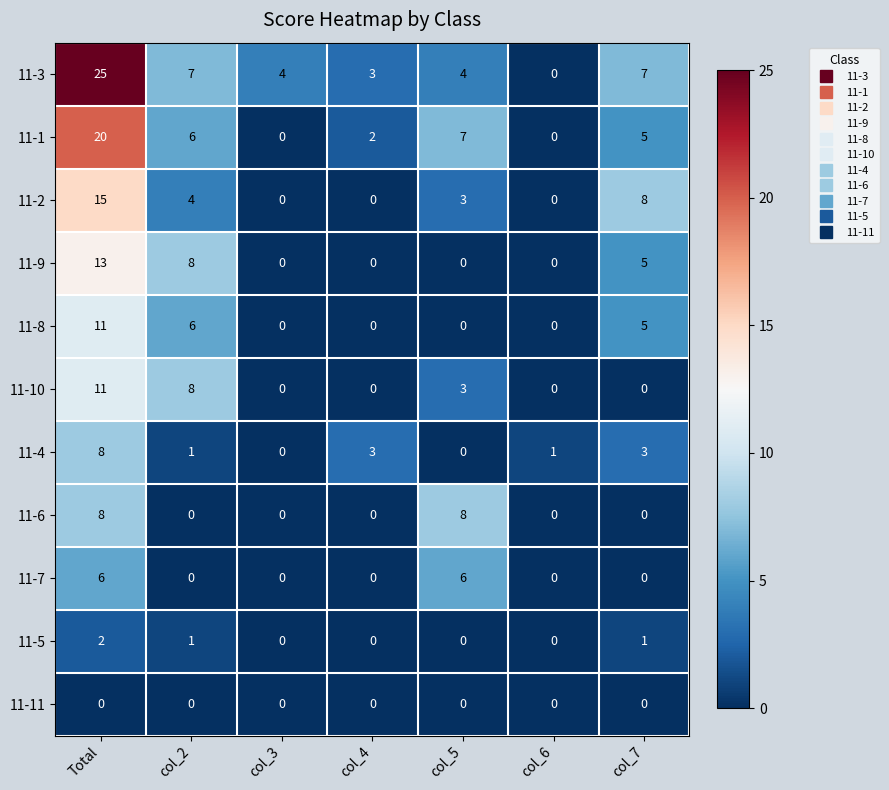

Which series changed the most between Total and col_4?

11-3